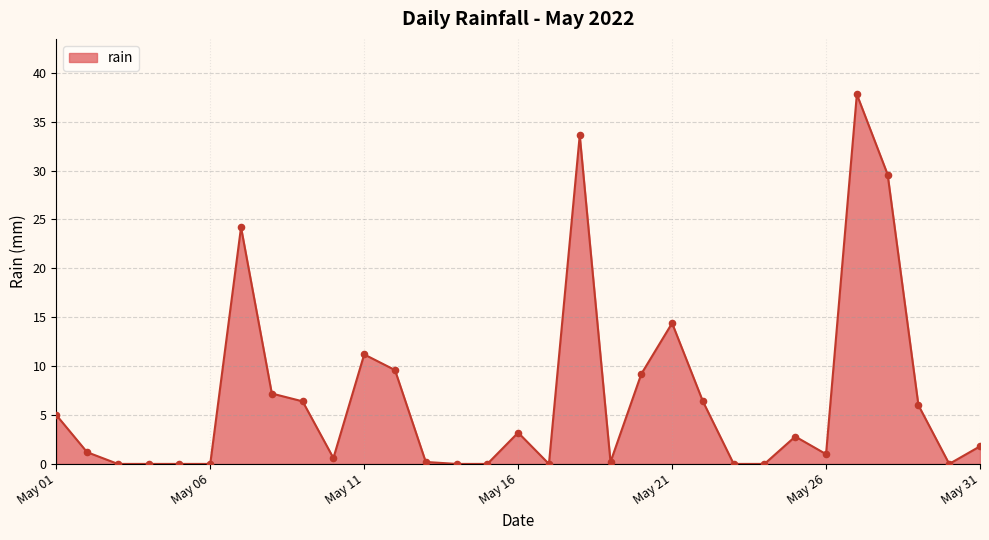

What is the difference between the maximum and minimum values?

37.8